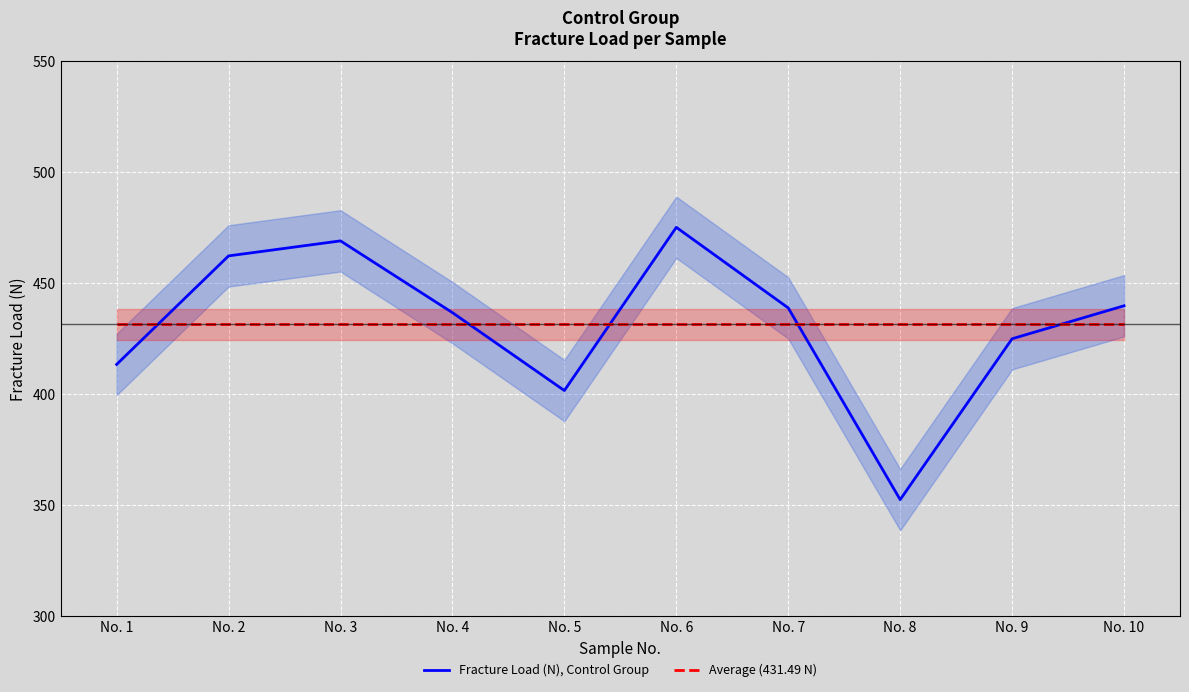

Which label corresponds to the smallest value in the chart?

No. 8